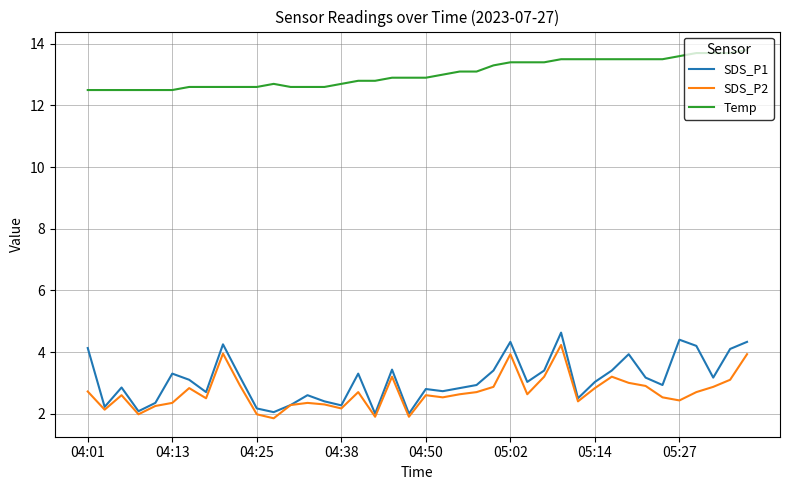

Which series has the largest total across all categories?

Temp